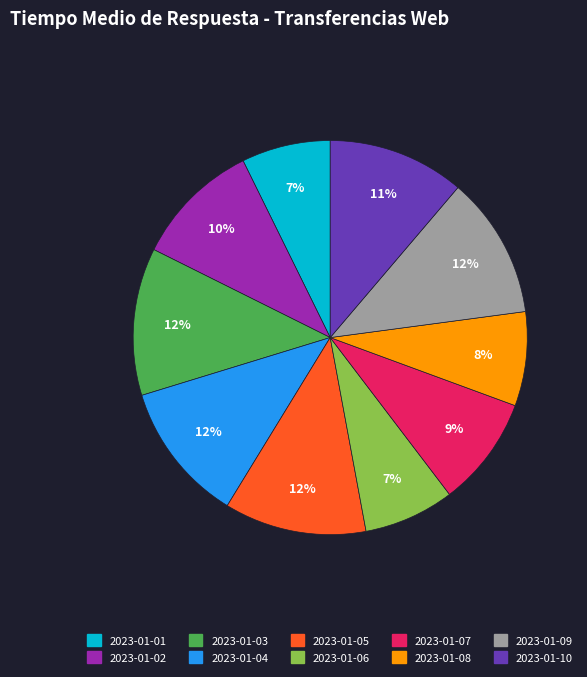

Is there a majority slice in this chart?

No